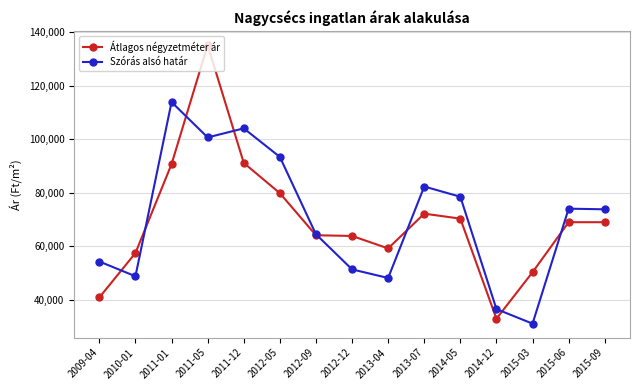

At how many categories does at least one series exceed 92615?

4